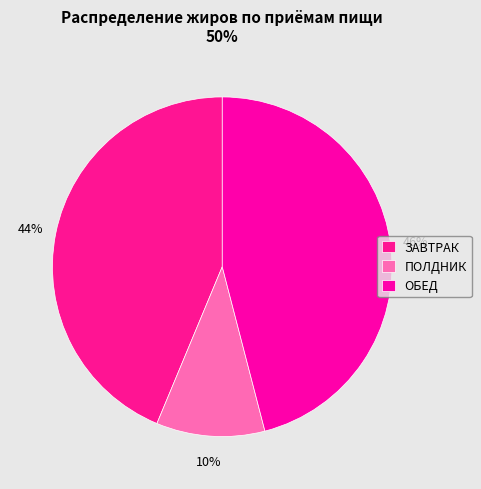

Does ЗАВТРАК represent more than half of the total?

No